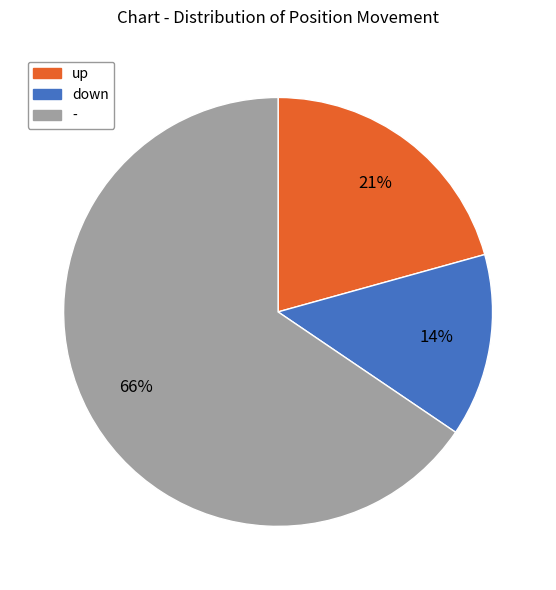

Which slice is the largest?

-